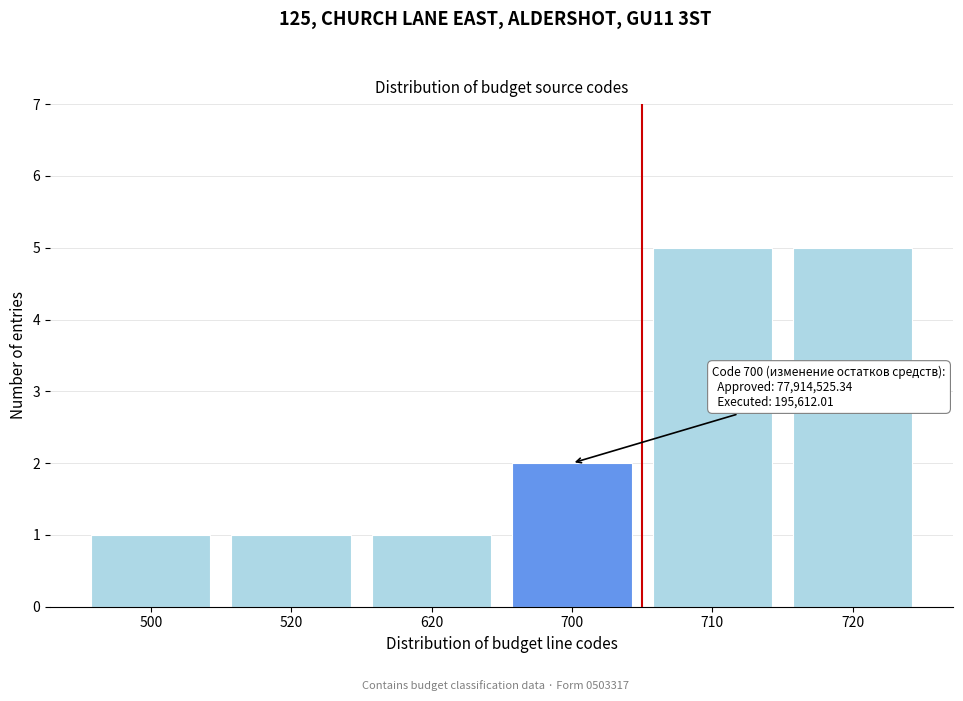

Reading left to right, transcribe all the data shown in this chart.

1	1	1	2	5	5